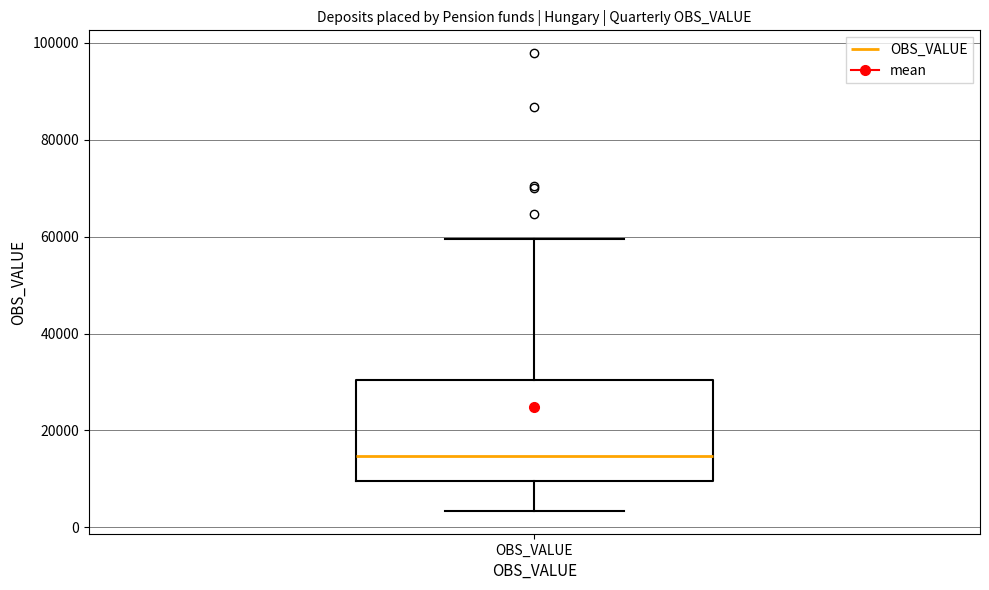

Read this box plot against the y-axis: the position of the median line, the range covered by the box, and the ends of both whiskers. The values are not printed on the chart, so give them approximately, as read against the axis.

median 14000, box 10000 to 30000, whiskers 4000 to 60000